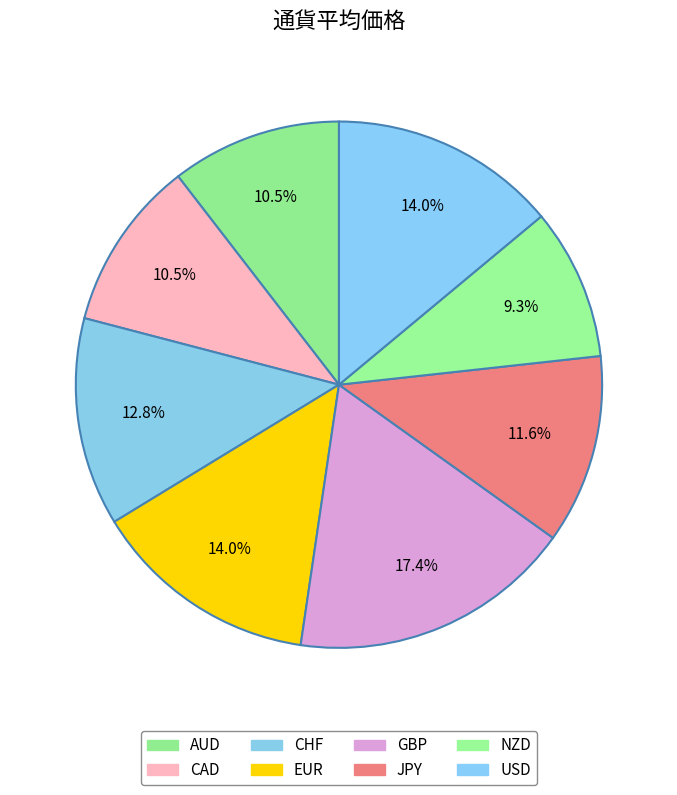

Count the number of slices in the pie.

8